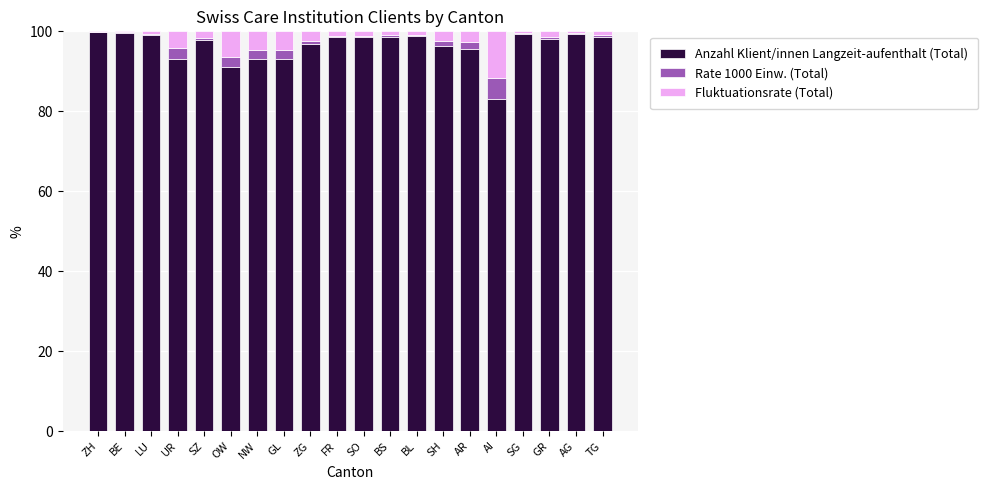

What is the highest value of the Anzahl Klient/innen Langzeit-aufenthalt (Total) series?

99.7